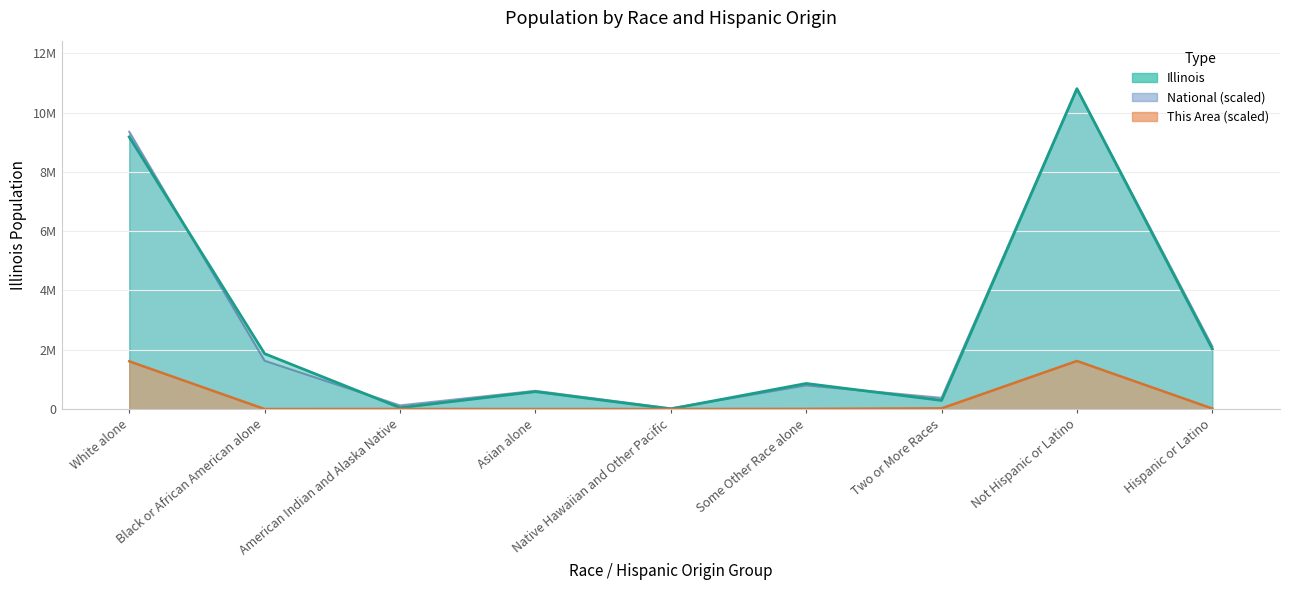

How many intersections are there between National and Illinois?

4